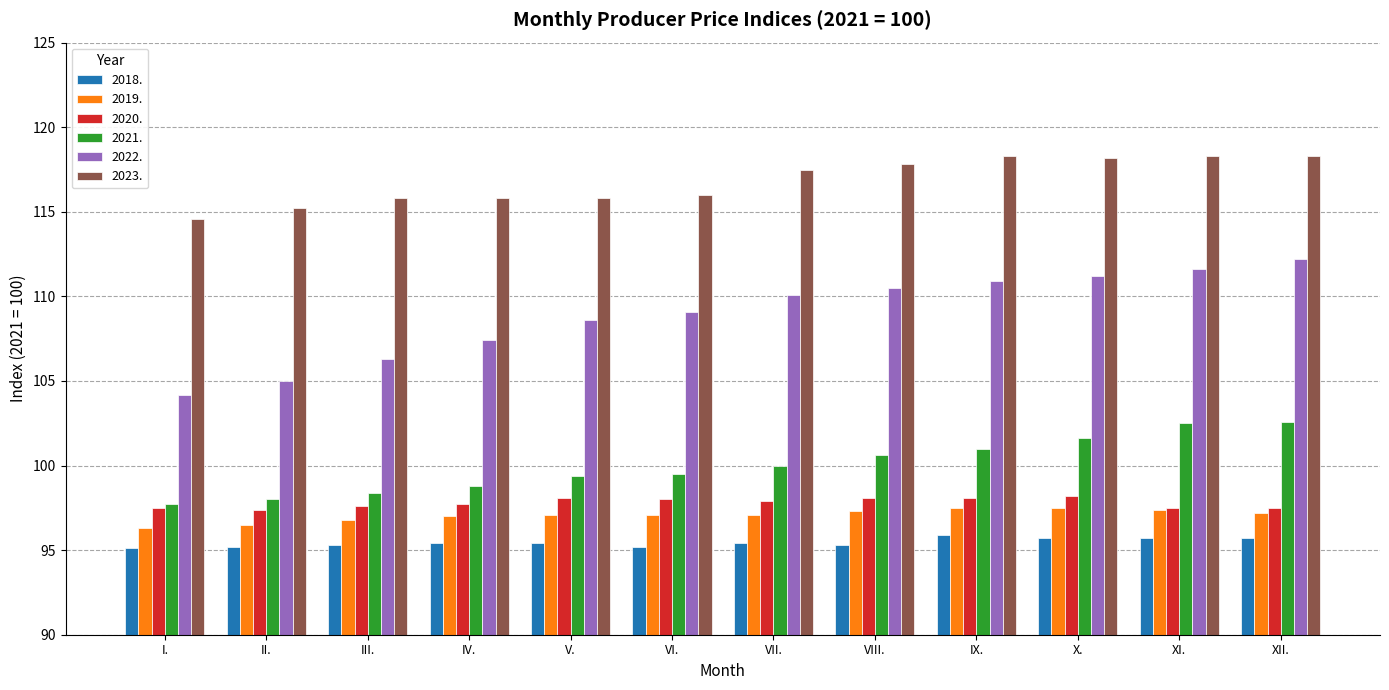

How many distinct data groups are displayed?

6